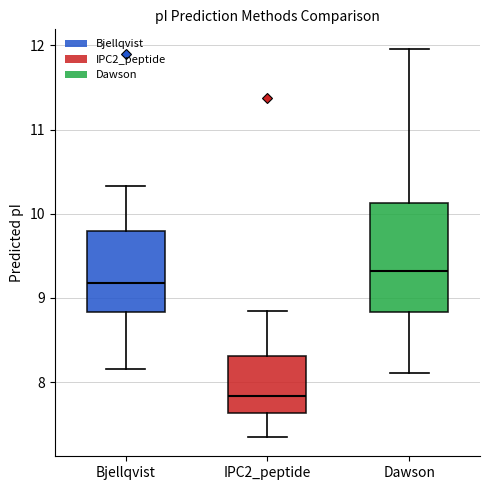

Comparing the boxes themselves (not the whiskers), which one is the tallest?

Dawson